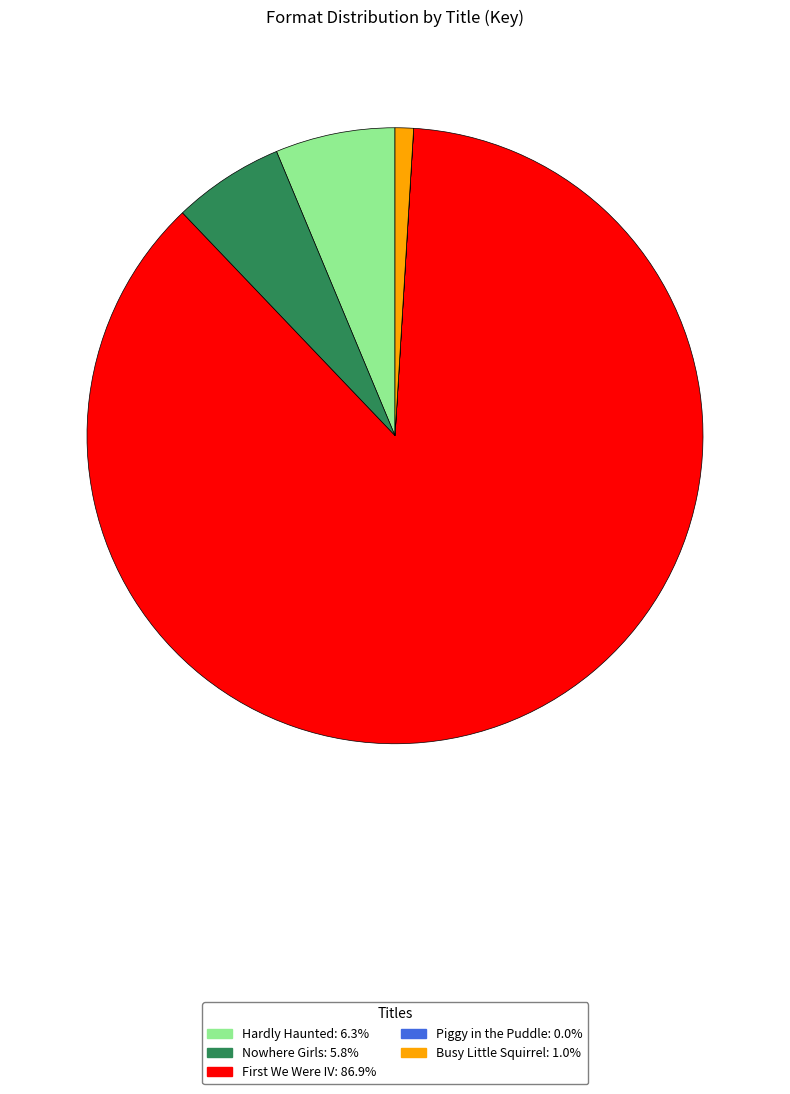

What is the majority slice?

First We Were IV